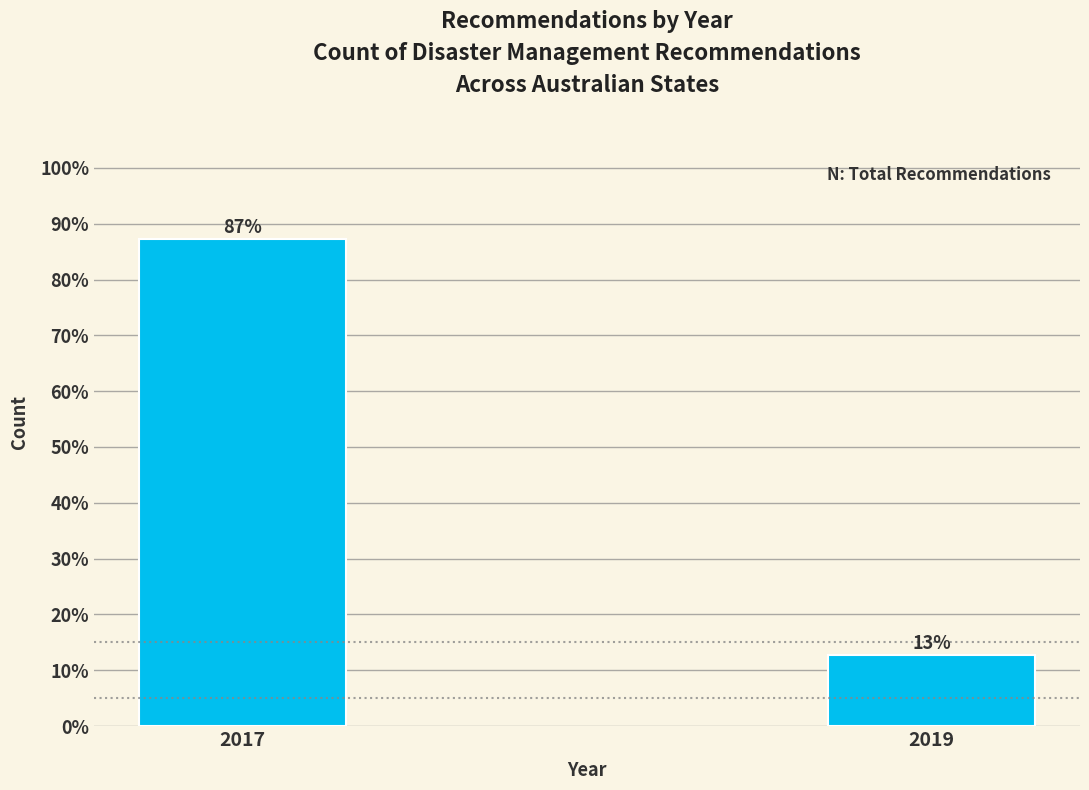

True or false: the data shows 56.9 at 2017.

False